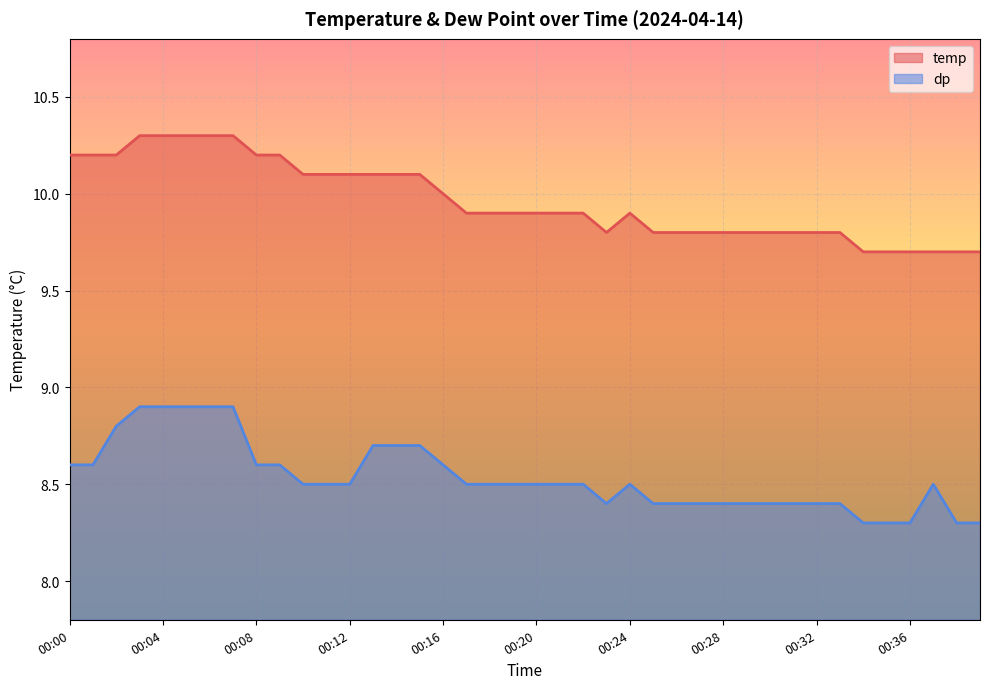

True or false: temp and dp cross at least once.

False